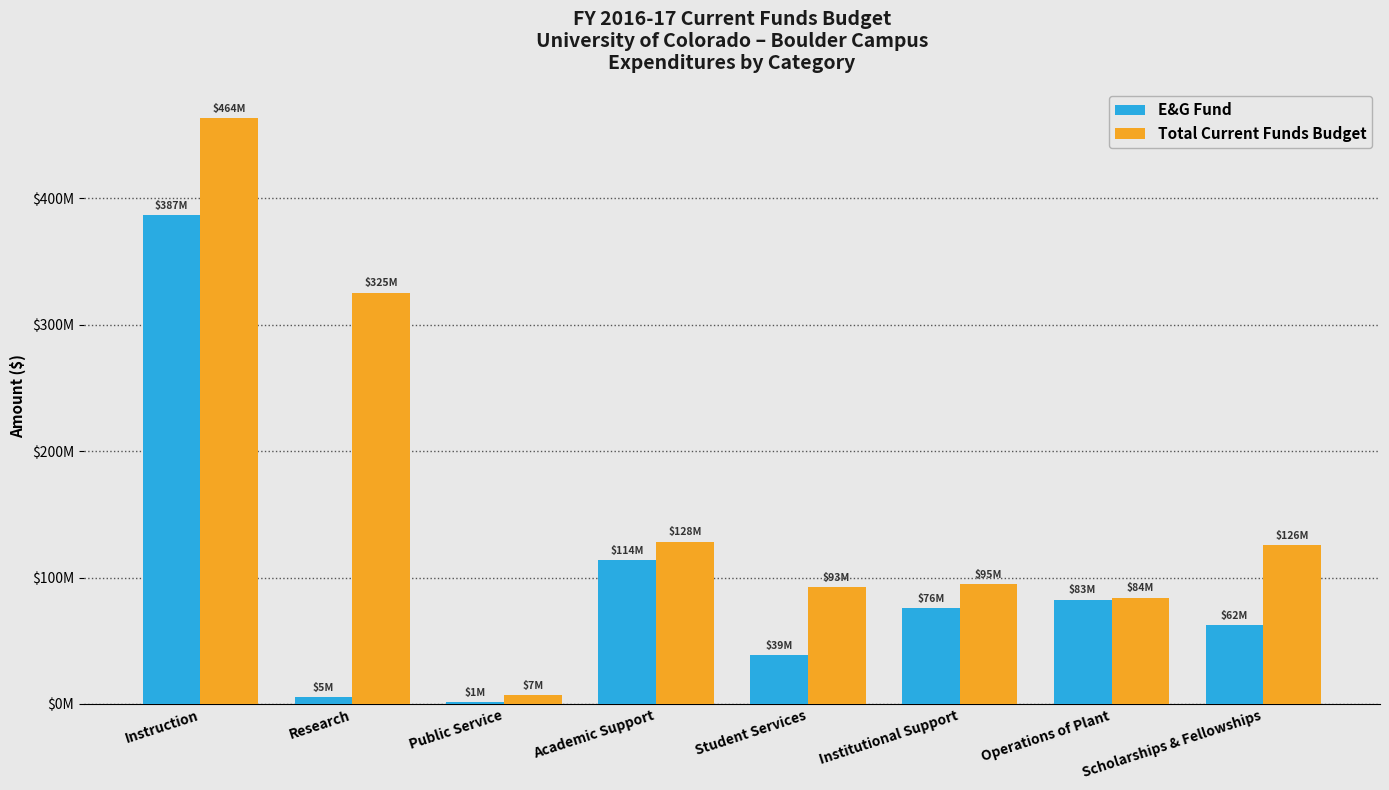

The E&G Fund series shows 105454637 at Institutional Support. True or false?

False